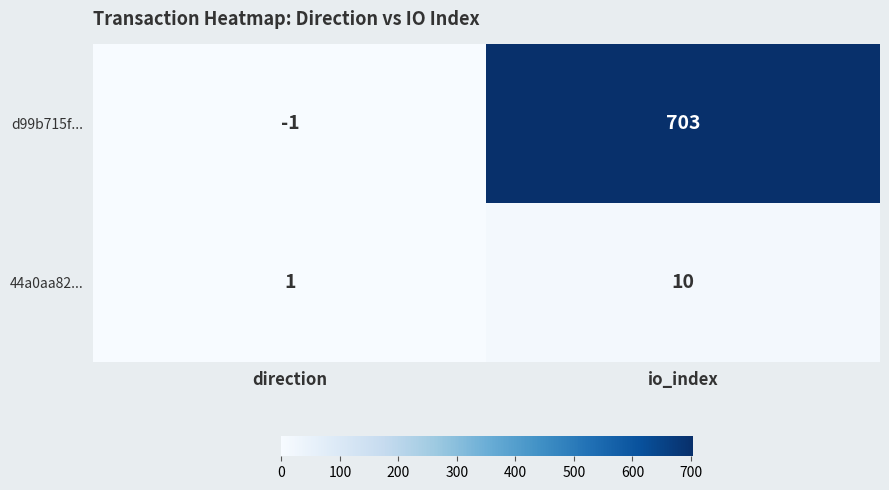

Which category has the lowest value across all series?

direction